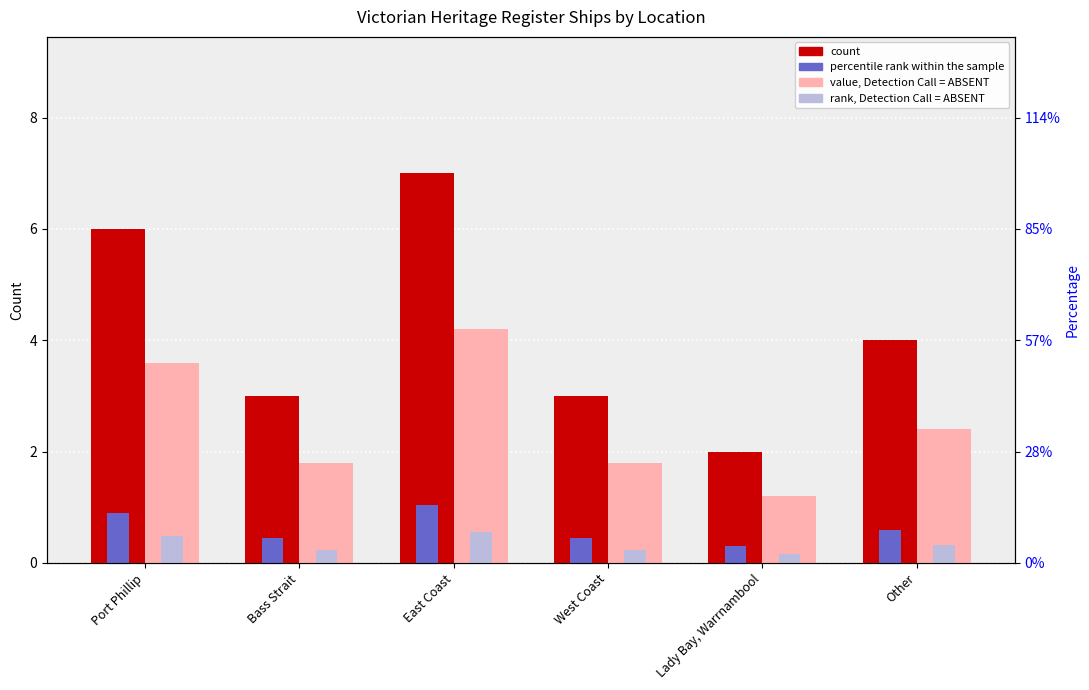

Reading right to left, what are all the values shown in this chart?

count: Other=4.0	Lady Bay, Warrnambool=2.0	West Coast=3.0	East Coast=7.0	Bass Strait=3.0	Port Phillip=6.0
percentile rank within the sample: Other=0.6	Lady Bay, Warrnambool=0.3	West Coast=0.4	East Coast=1.1	Bass Strait=0.4	Port Phillip=0.9
value, Detection Call = ABSENT: Other=2.4	Lady Bay, Warrnambool=1.2	West Coast=1.8	East Coast=4.2	Bass Strait=1.8	Port Phillip=3.6
rank, Detection Call = ABSENT: Other=0.3	Lady Bay, Warrnambool=0.2	West Coast=0.2	East Coast=0.6	Bass Strait=0.2	Port Phillip=0.5